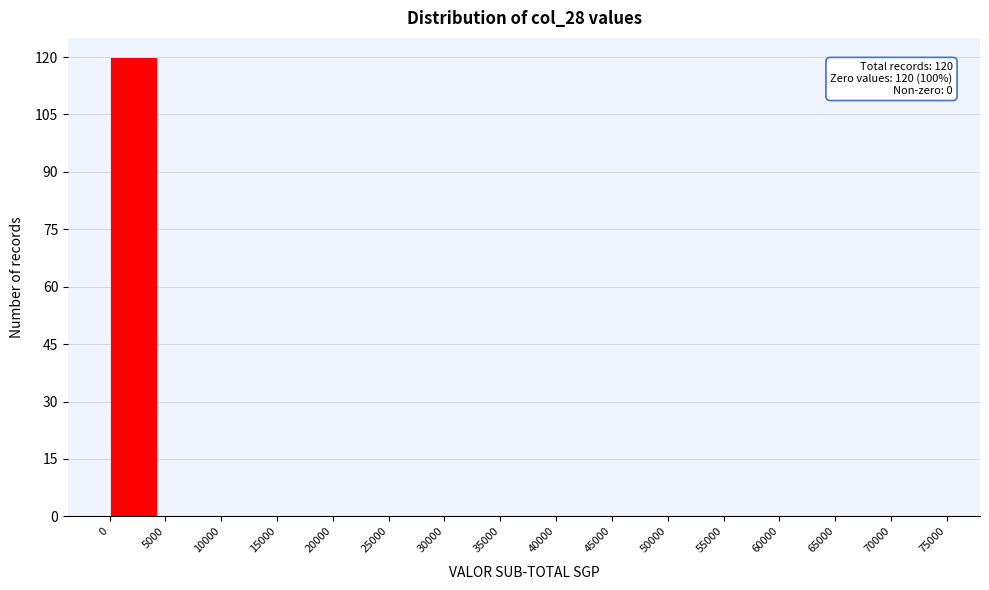

Which range on the x-axis has the tallest bar?

0 to 5000